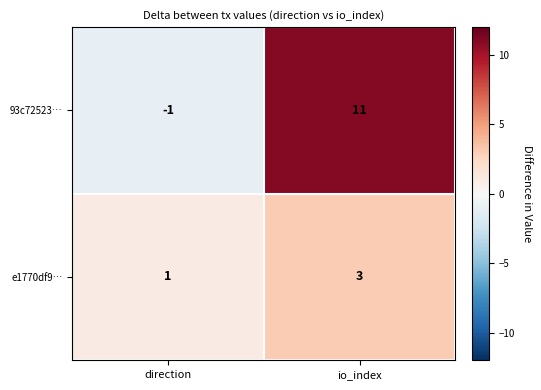

How many categories are shown in the chart?

2